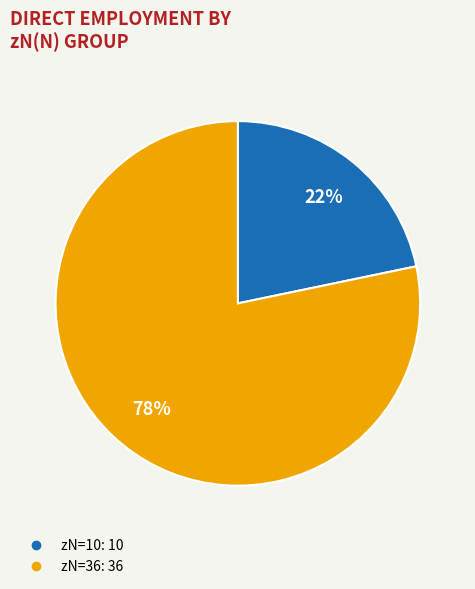

Is there any slice that represents more than half of the pie?

Yes